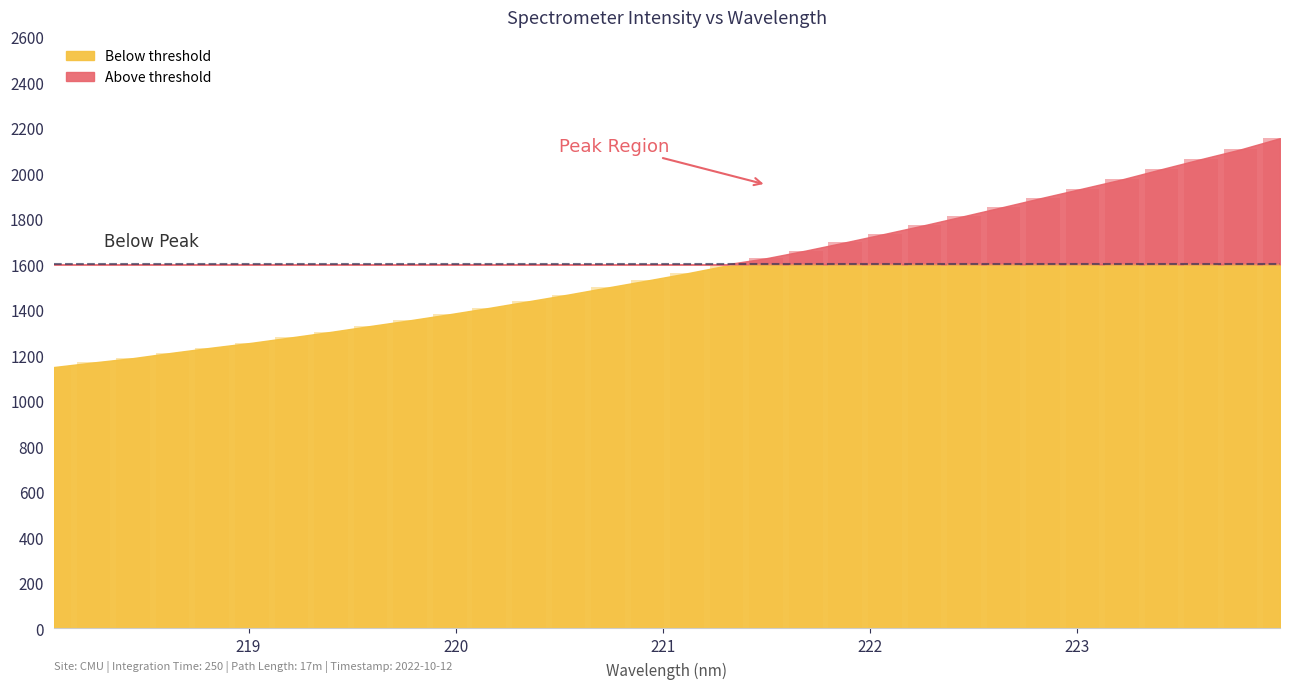

What is the average value?

1582.5